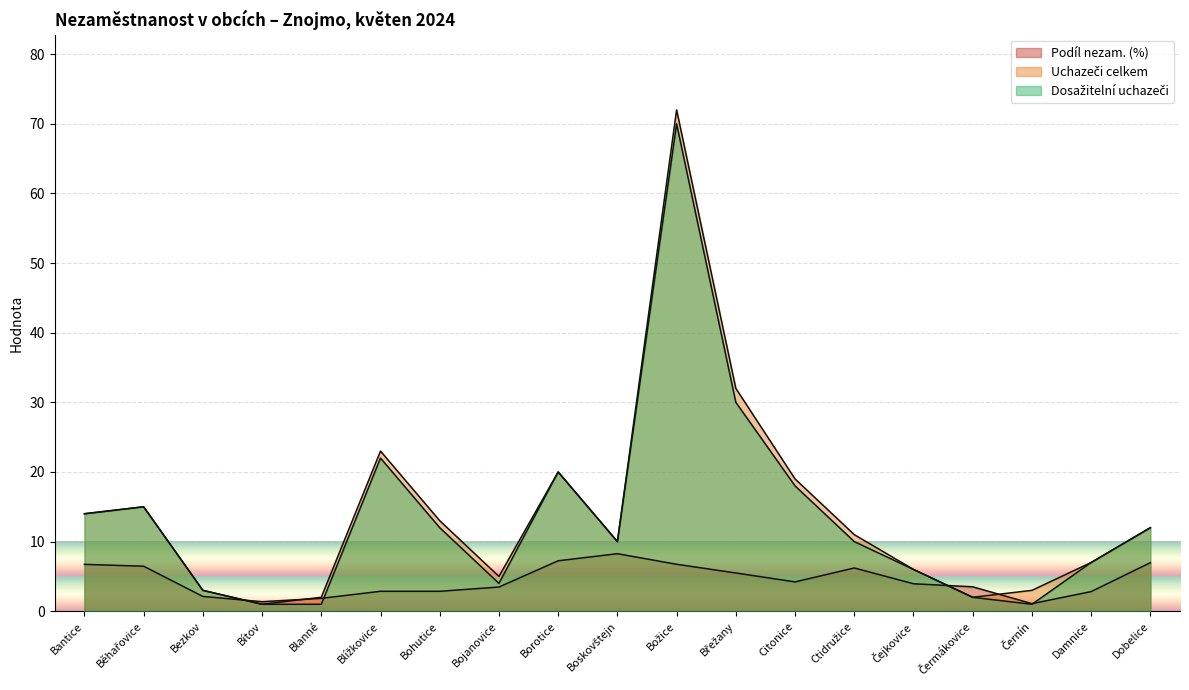

What is the sum of all Podíl nezam. (%) values?

84.3